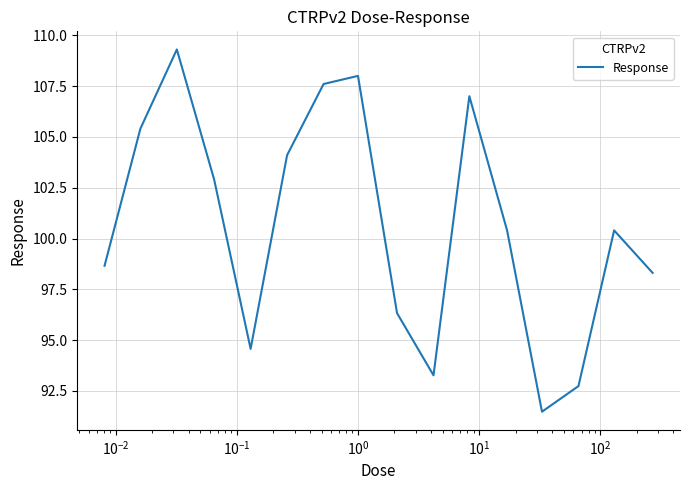

What is the greatest value displayed?

109.3